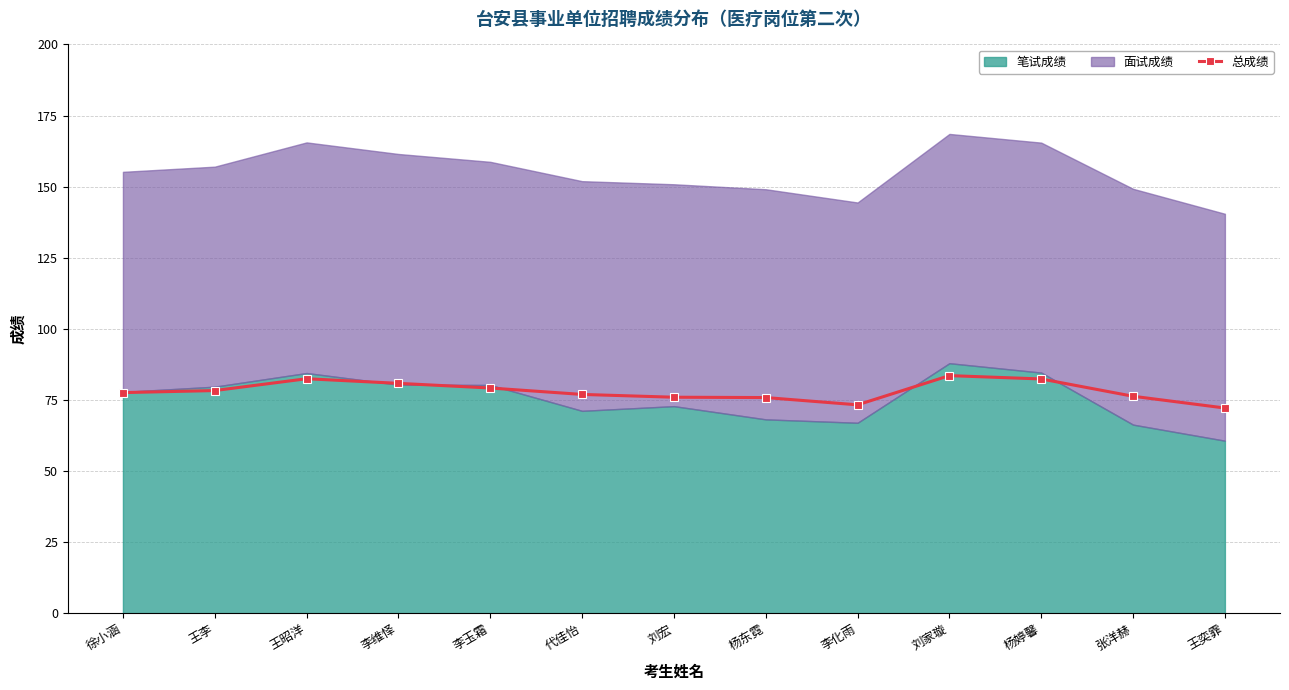

Reading left to right, what are all the values shown in this chart?

徐小涵=77.6	王李=78.3	王昭洋=82.4	李维怿=80.8	李玉霜=79.2	代佳怡=76.9	刘宏=75.9	杨东霓=75.8	李化雨=73.3	刘家璇=83.5	杨婷馨=82.4	张洋赫=76.3	王奕霏=72.1